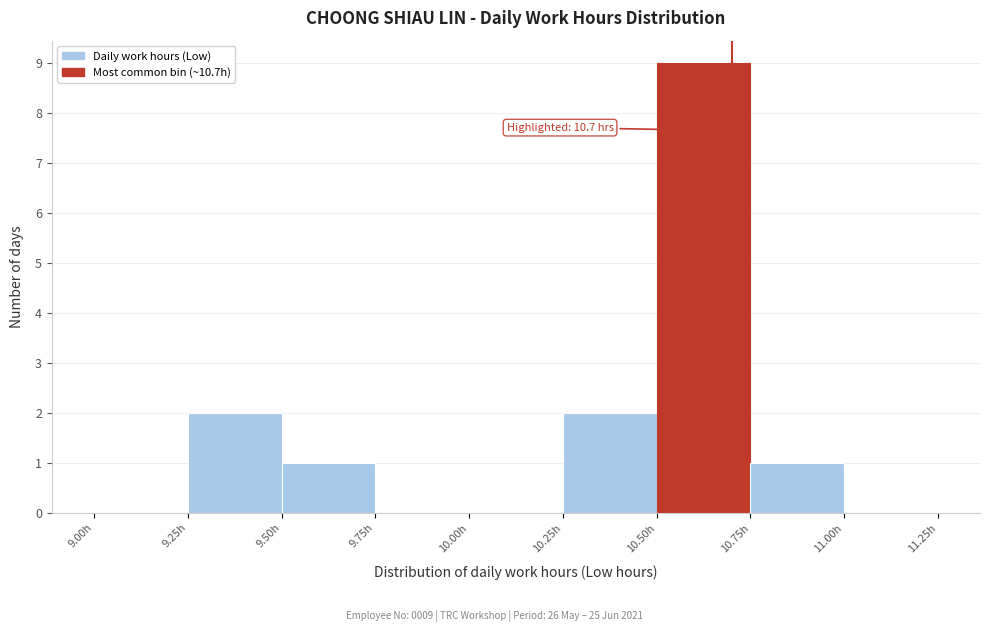

Over which range of the x-axis is the bar tallest?

10.50 to 10.75